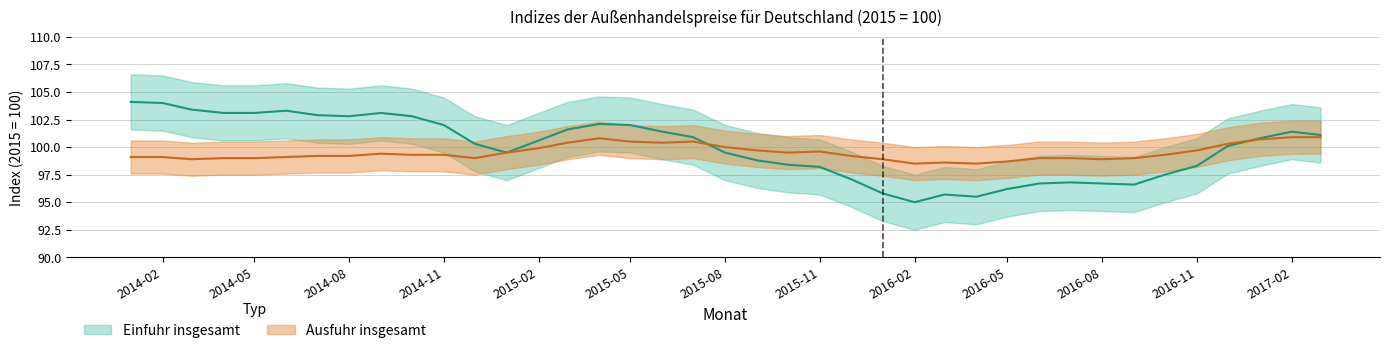

What is the spread (max minus min) of values at 2015-03-01?

1.2